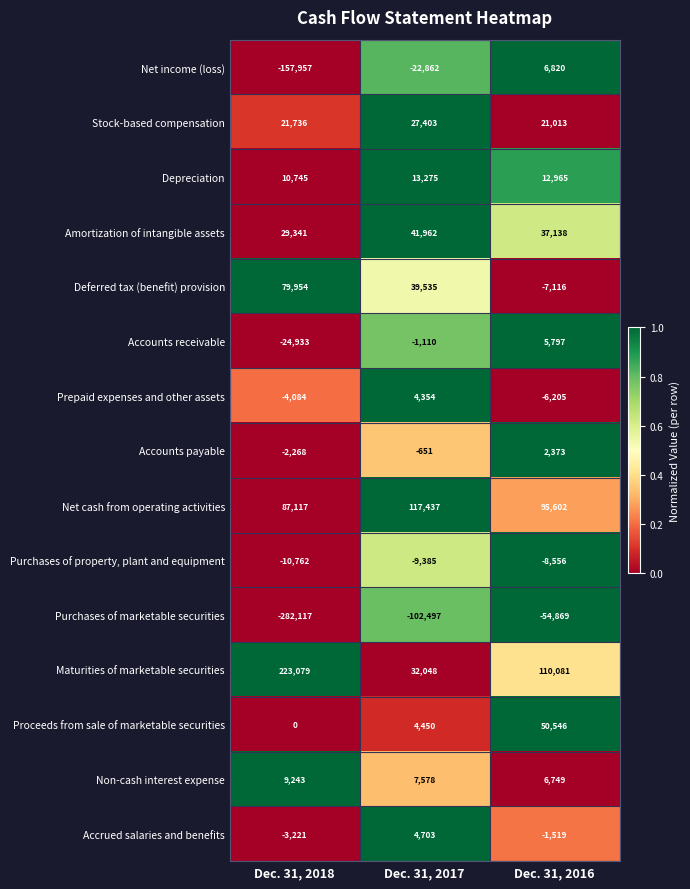

What is the sum of the Purchases of property, plant and equipment values at Dec. 31, 2016 and Dec. 31, 2017?

-17941